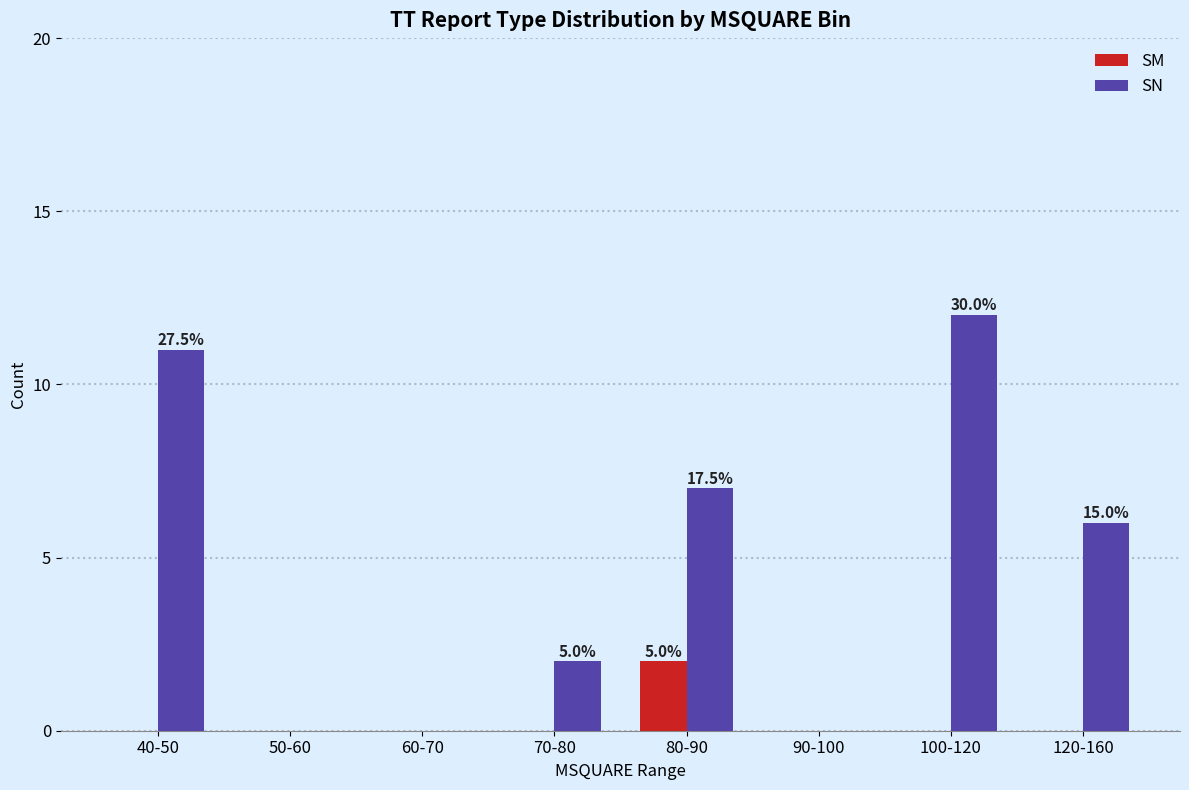

Reading left to right, what are all the values shown in this chart?

SM: 40-50=0	50-60=0	60-70=0	70-80=0	80-90=2	90-100=0	100-120=0	120-160=0
SN: 40-50=11	50-60=0	60-70=0	70-80=2	80-90=7	90-100=0	100-120=12	120-160=6